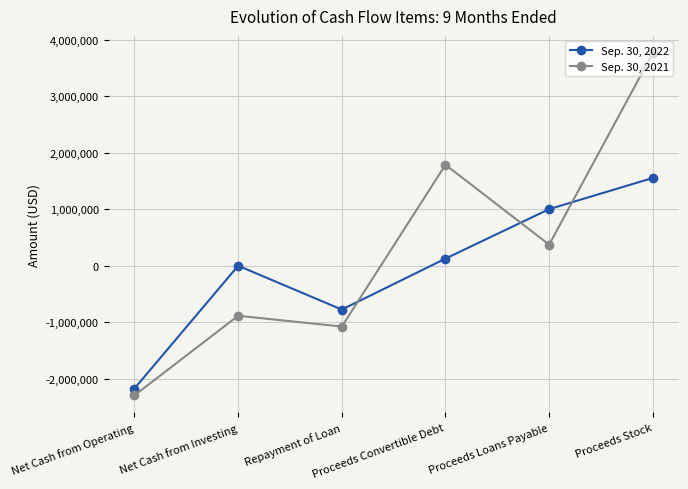

True or false: Sep. 30, 2021 has a value of 3171269 at Proceeds Convertible Debt.

False